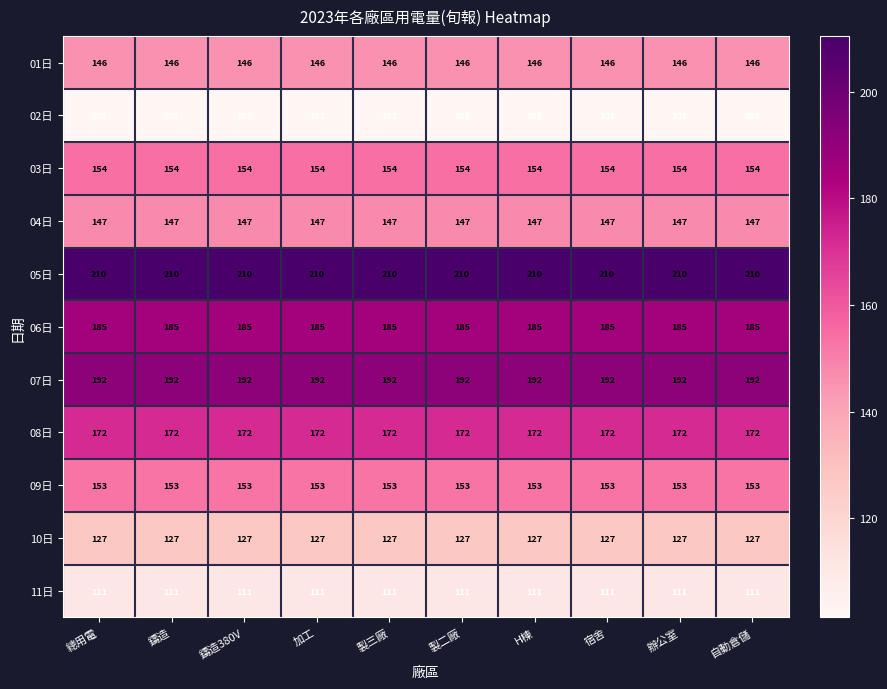

What is the difference between the highest and lowest values at 自動倉儲?

109